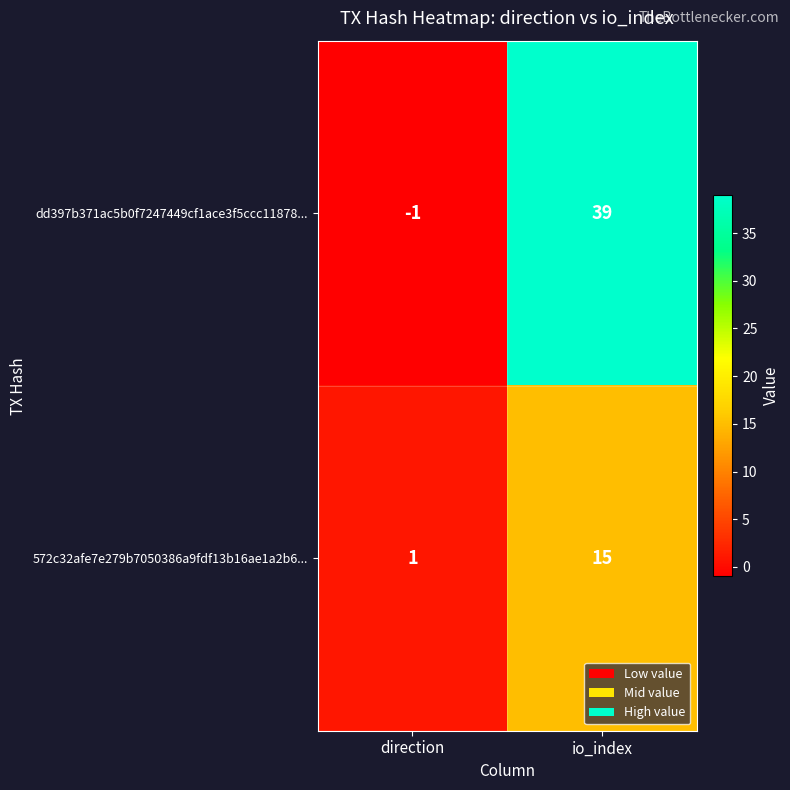

Which series has the widest spread of values?

dd397b371ac5b0f7247449cf1ace3f5ccc11878...